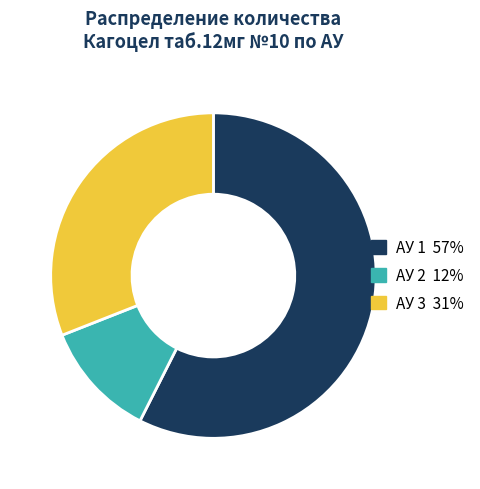

Is the sum of АУ 2 12% and АУ 1 57% greater than half?

Yes